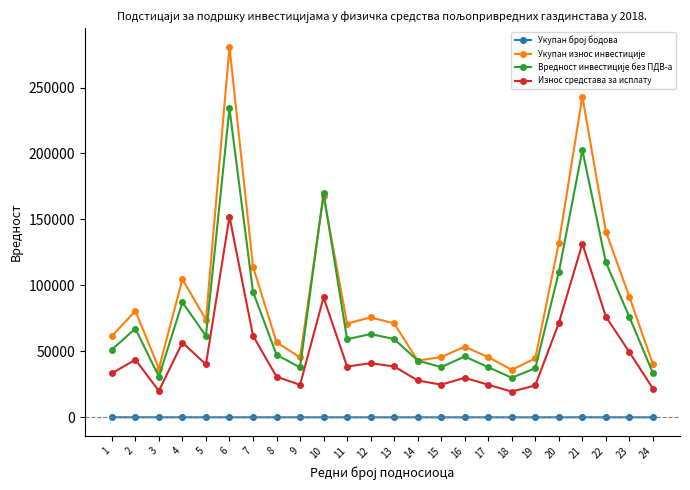

Where is Износ средстава за исплату nearest to the value 85843?

10